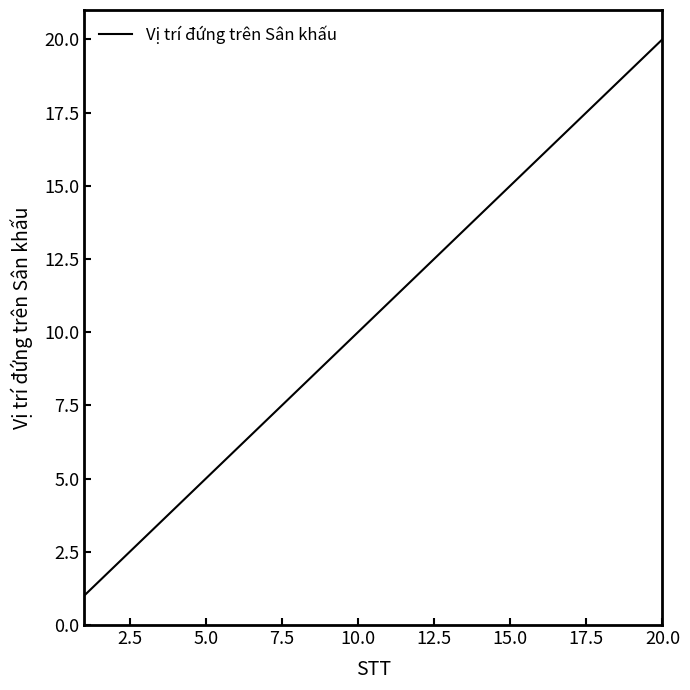

What is the maximum value shown in the chart?

20